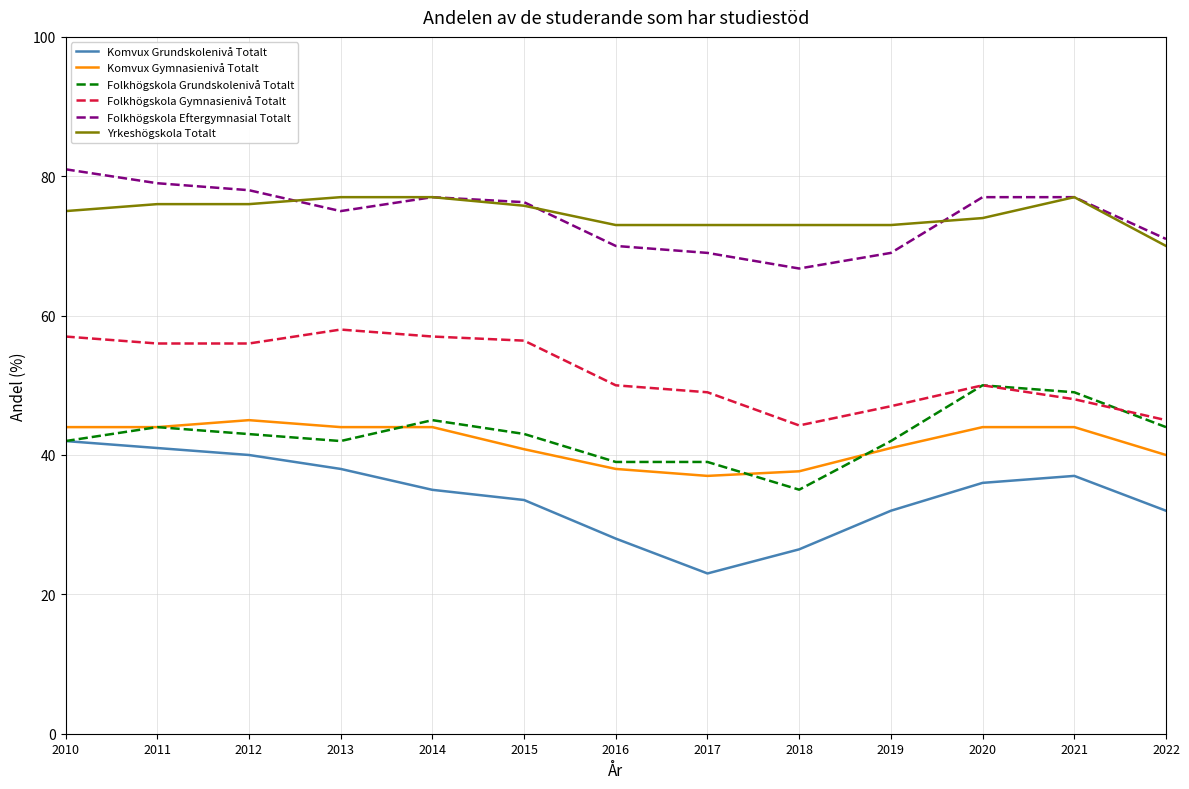

What is the total value across all series at 2011?

340.0